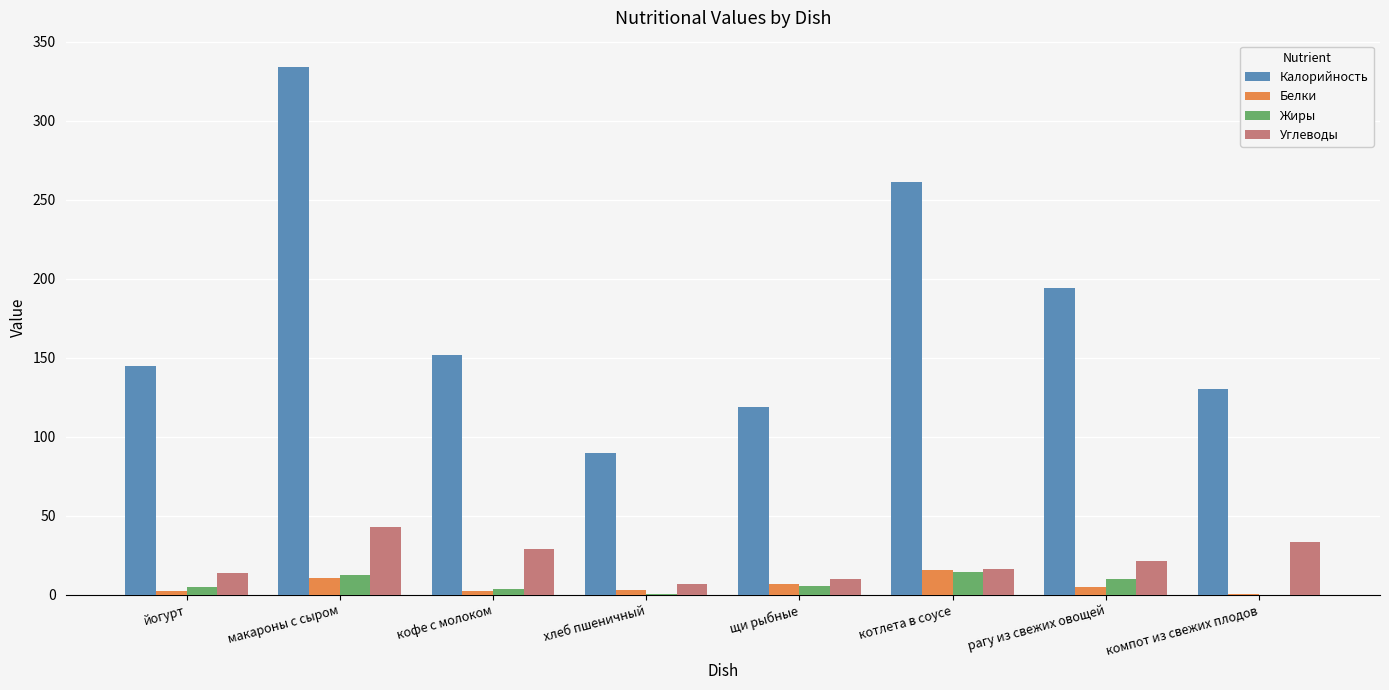

Does the chart contain stacked bars?

No